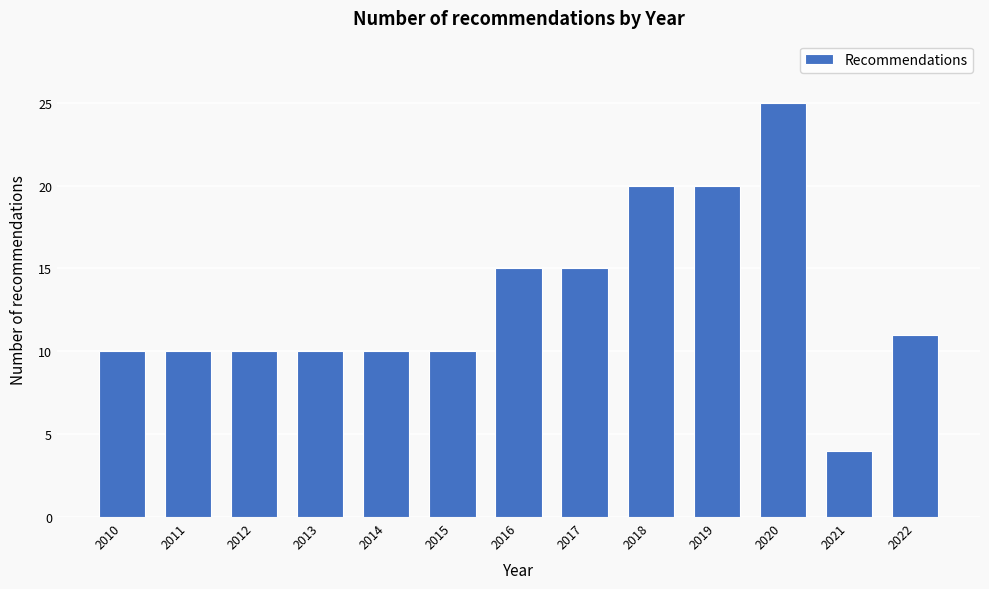

Reading left to right, extract all data points from this chart.

10	10	10	10	10	10	15	15	20	20	25	4	11